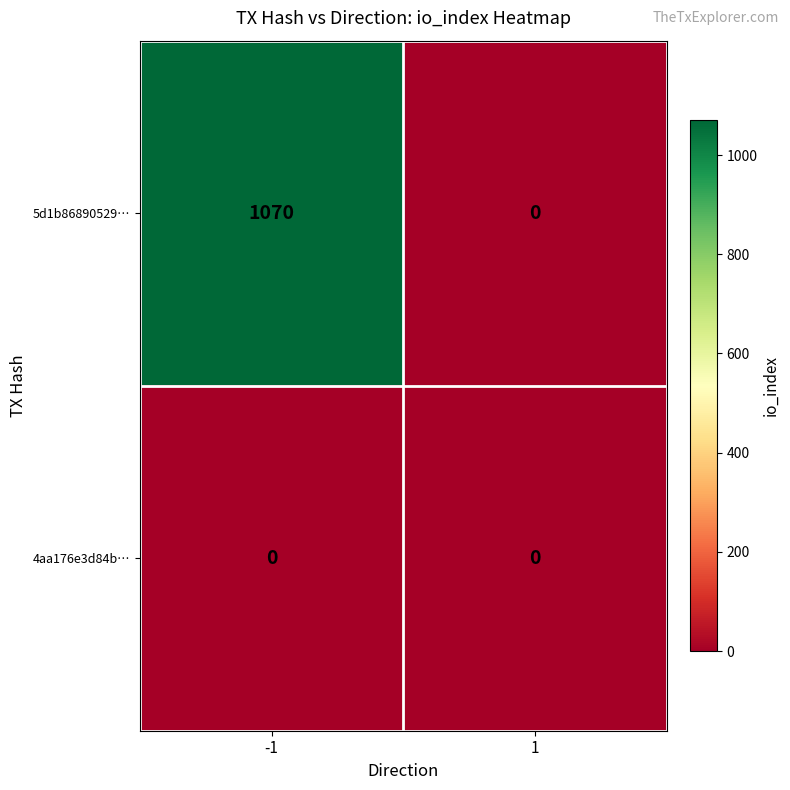

What is the sum of all 5d1b86890529… values?

1070